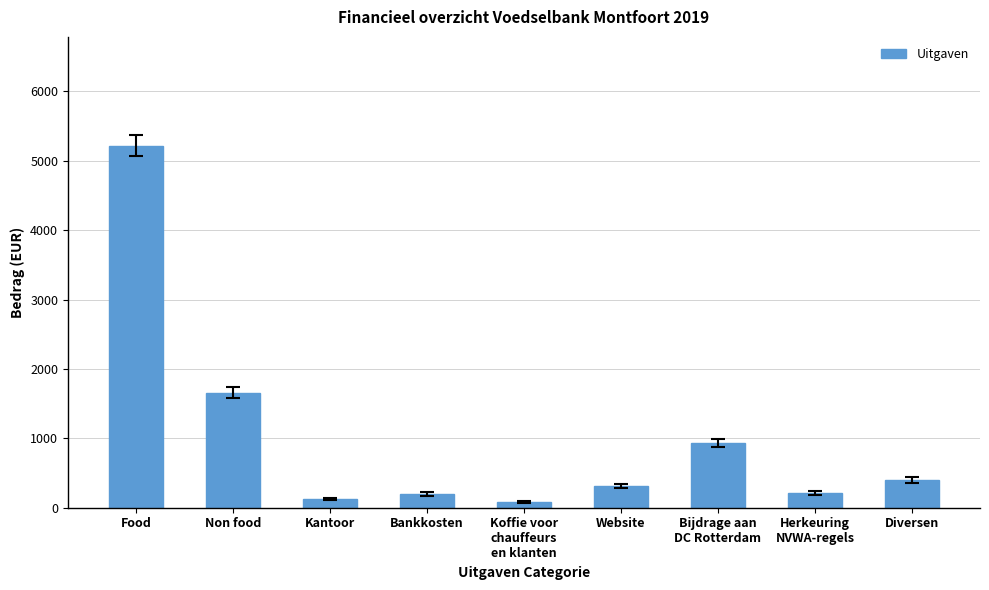

How many bars are there in total?

9